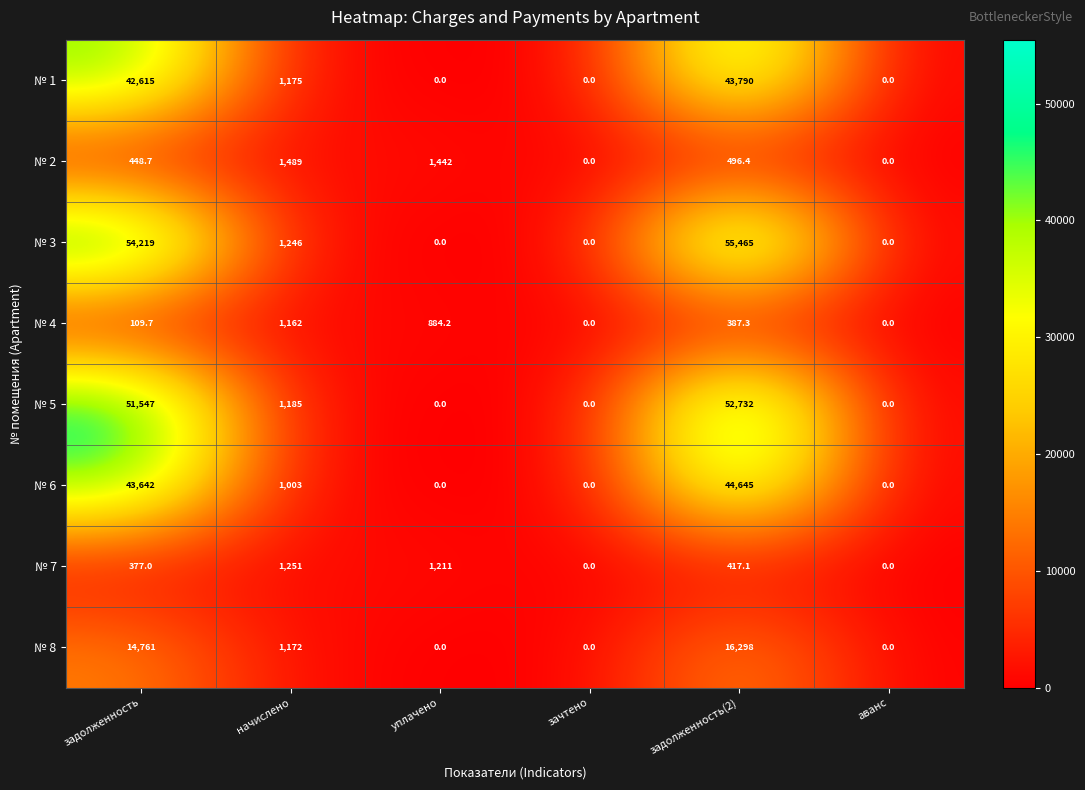

Between начислено and аванс, which series saw the biggest shift?

№ 2